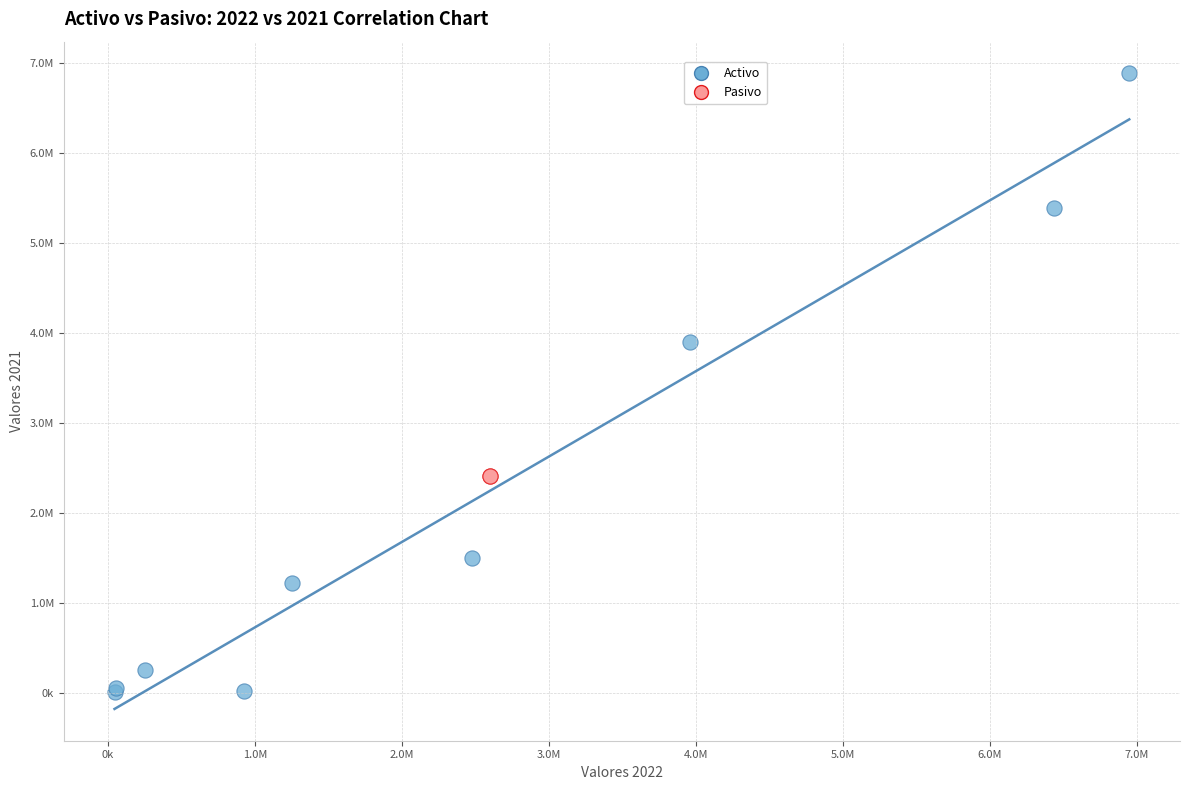

What are all the series names shown in the legend?

Activo, Pasivo